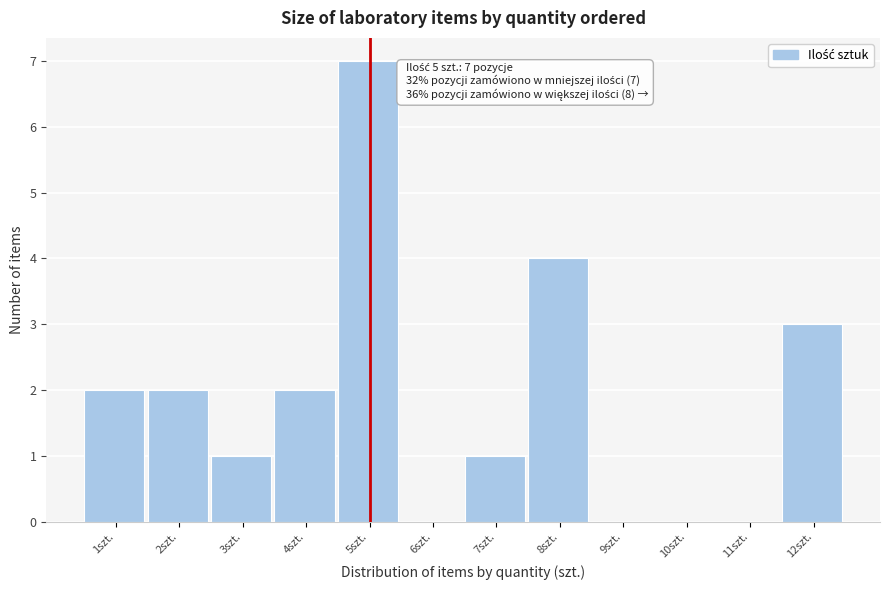

Which range on the x-axis has the tallest bar?

4.5 to 5.5